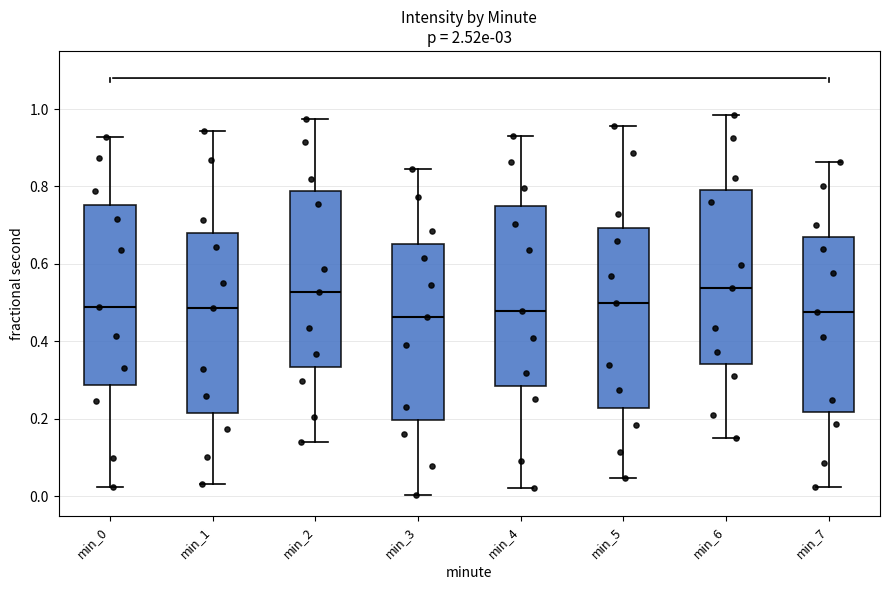

Where does the lower whisker of the box for min_1 end on the y-axis? The values are not printed on the chart, so give them approximately, as read against the axis.

0.04